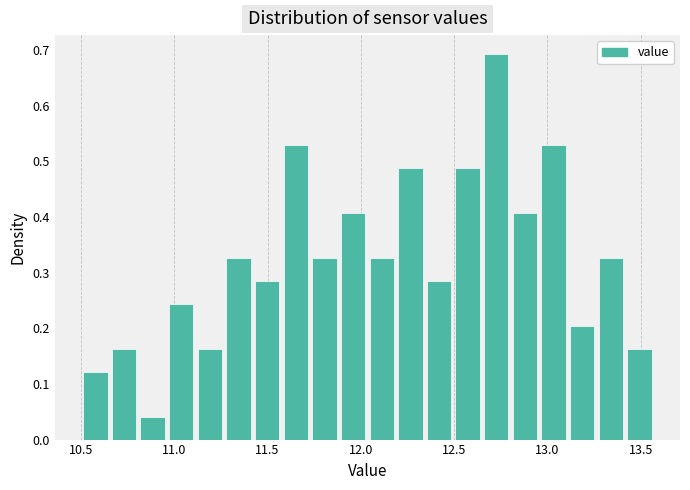

Read against the x-axis, roughly where is the centre of the tallest bar?

12.75